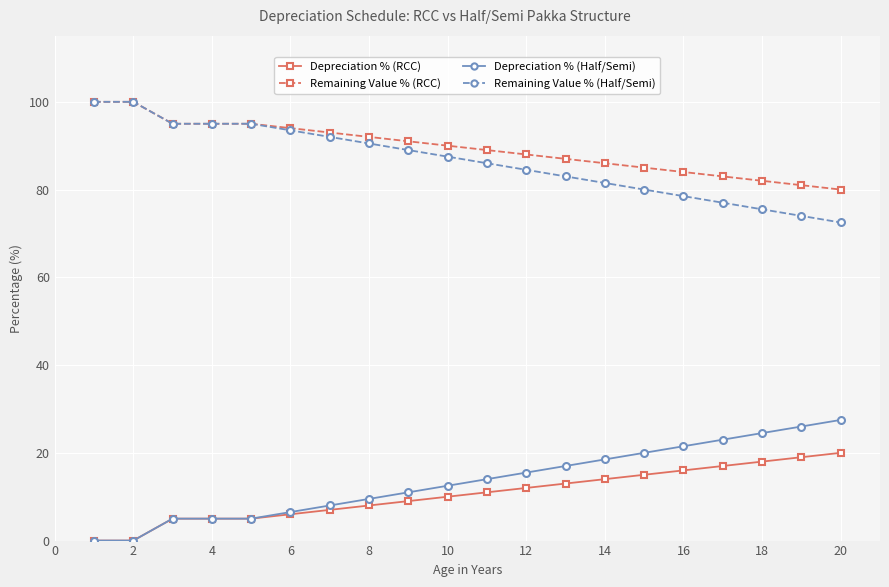

What are all the series names shown in the legend?

Depreciation % (RCC), Remaining Value % (RCC), Depreciation % (Half/Semi), Remaining Value % (Half/Semi)